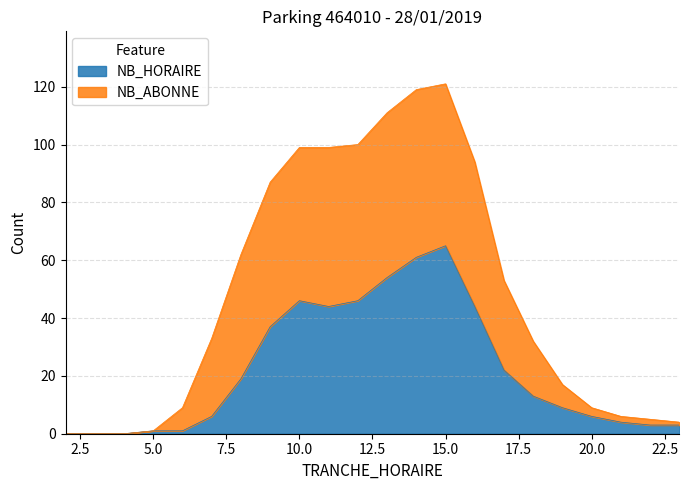

What is the difference between the maximum and second lowest values in the NB_HORAIRE series?

65